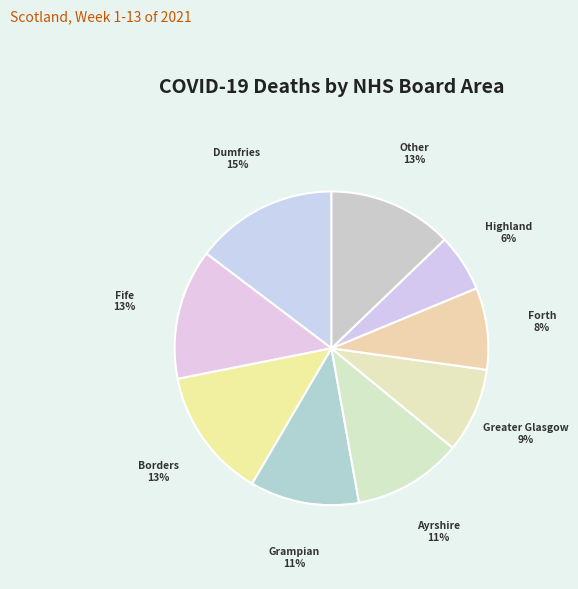

Count the number of slices in the pie.

9